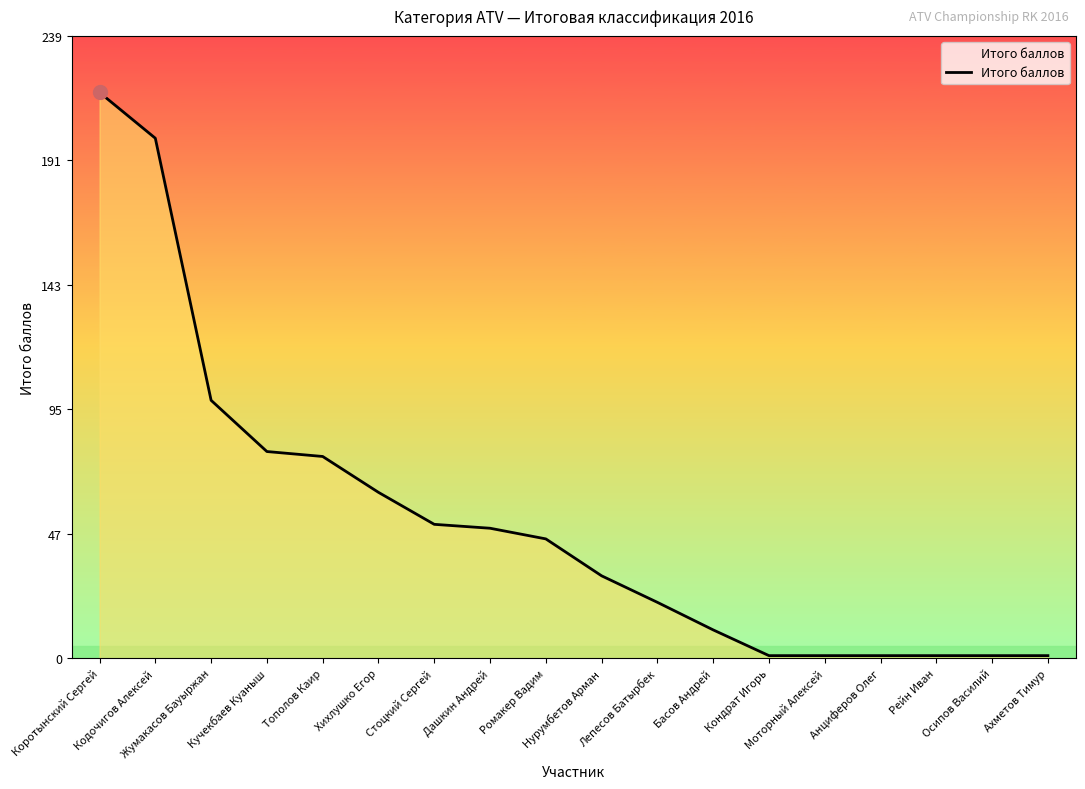

Count the number of data series in this chart.

1